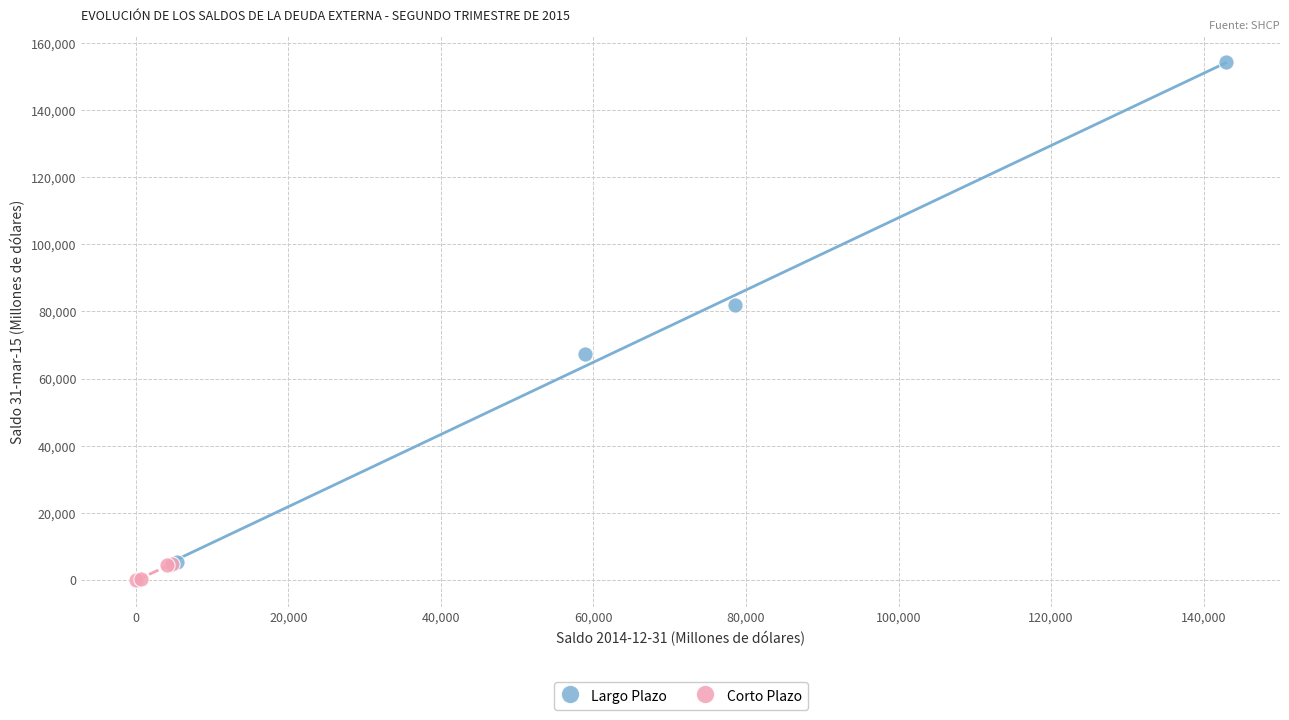

What are all the series names shown in the legend?

Largo Plazo, Corto Plazo